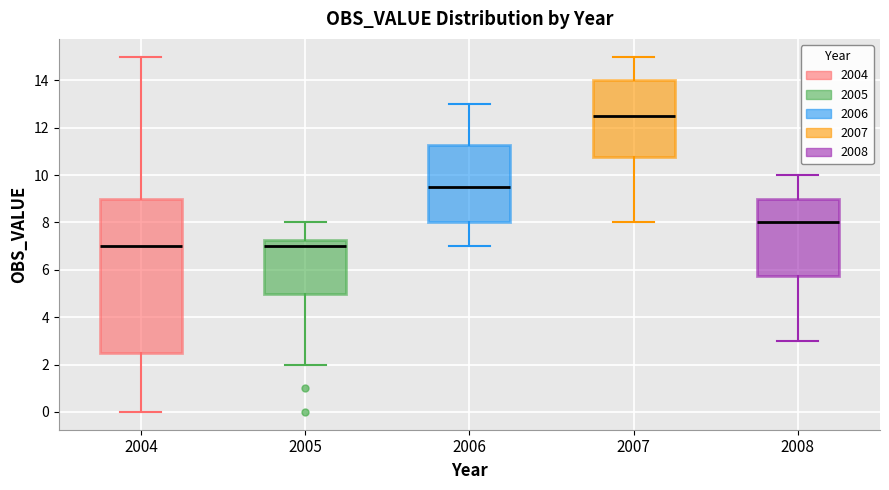

Which box's median line is the highest?

2007